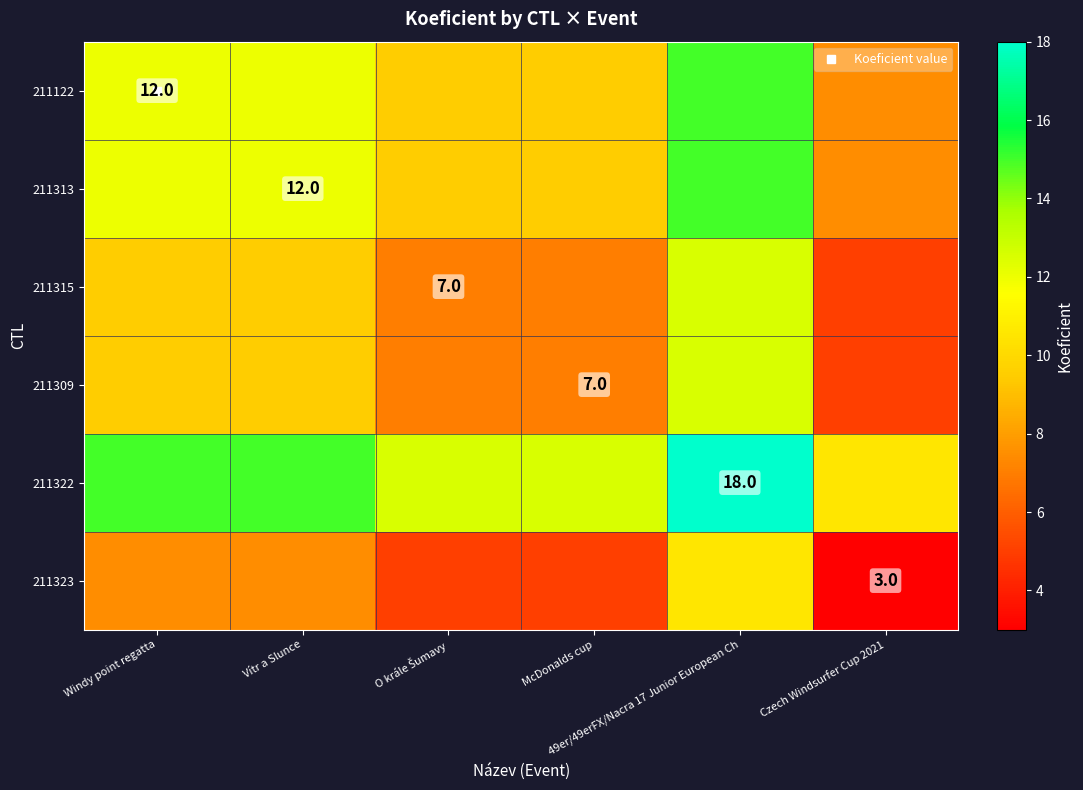

What is the difference between the highest and lowest values at 49er/49erFX/Nacra 17 Junior European Ch?

7.5